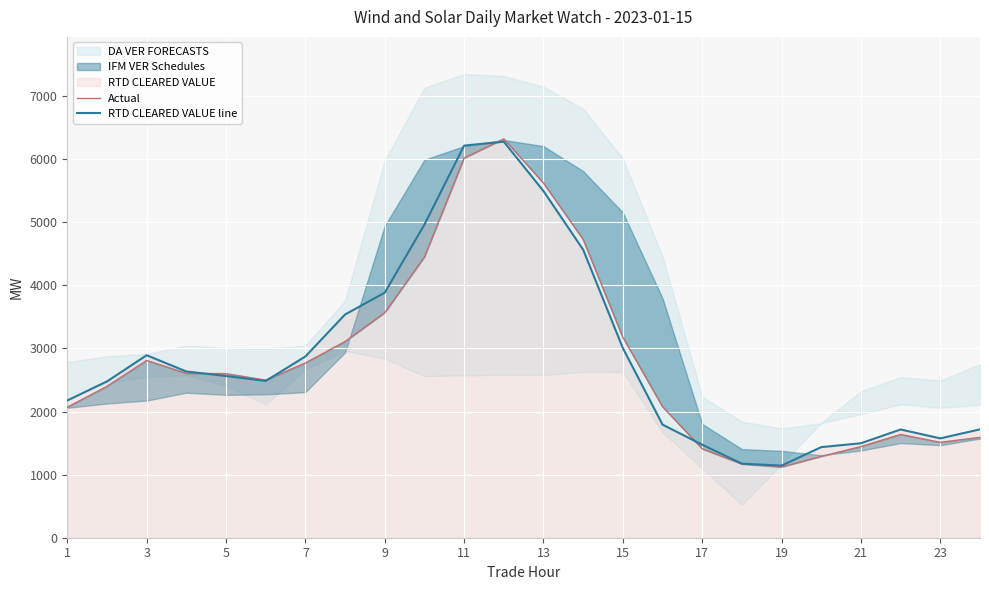

What is the minimum value for RTD CLEARED VALUE line?

1143.2